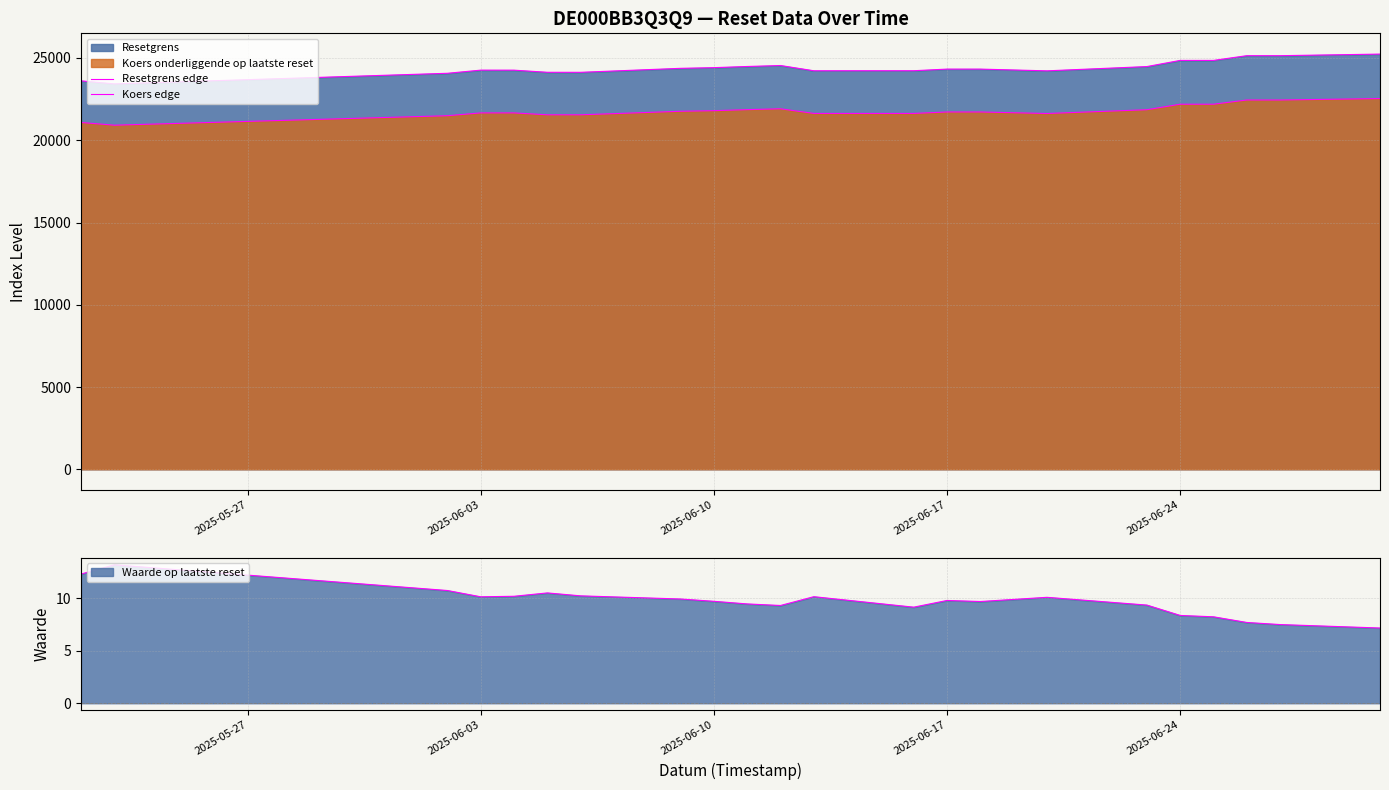

How many lines are shown in the chart?

2